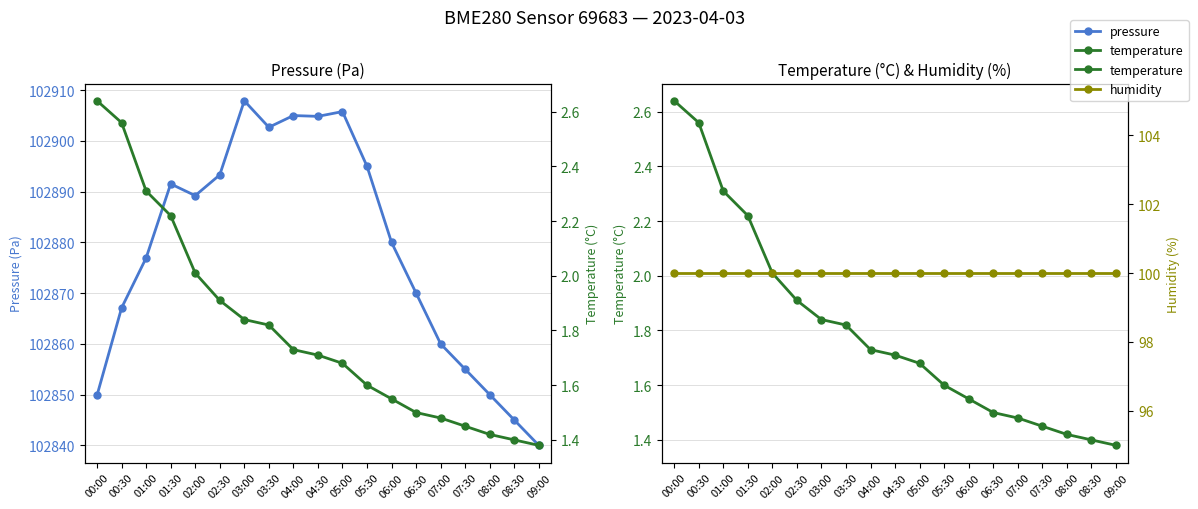

How many values in the pressure series are below 102880?

9